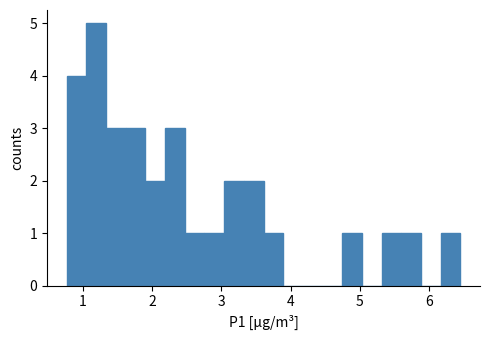

Read against the x-axis, roughly where is the centre of the tallest bar?

1.2